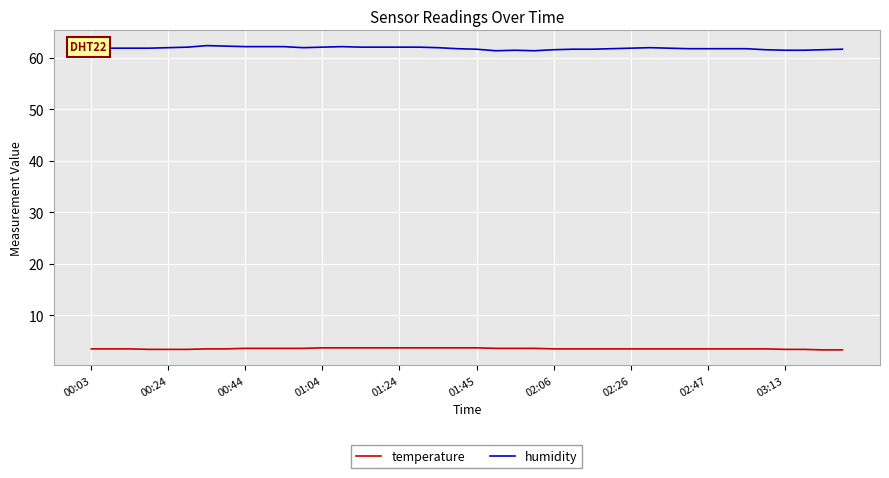

True or false: temperature and humidity intersect in this chart.

False